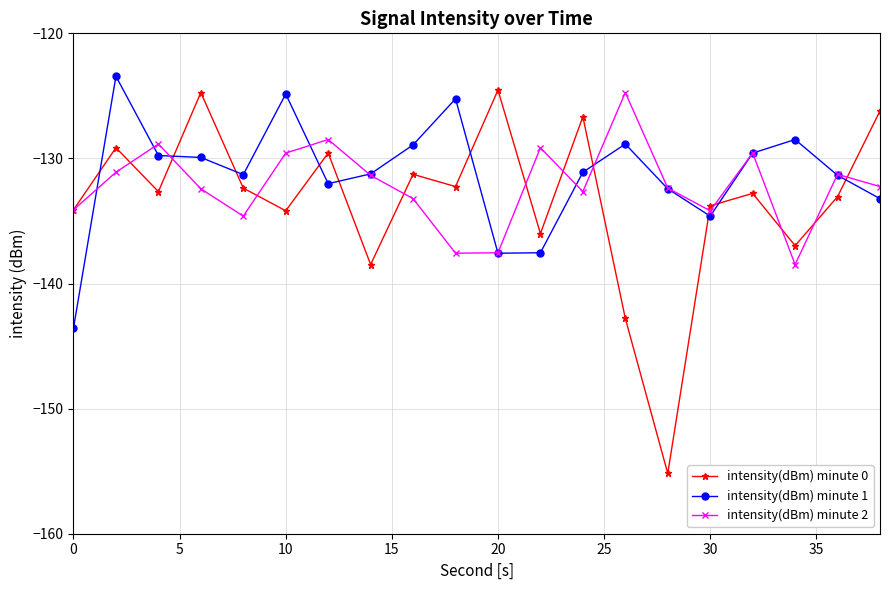

How many series are shown in this chart?

3